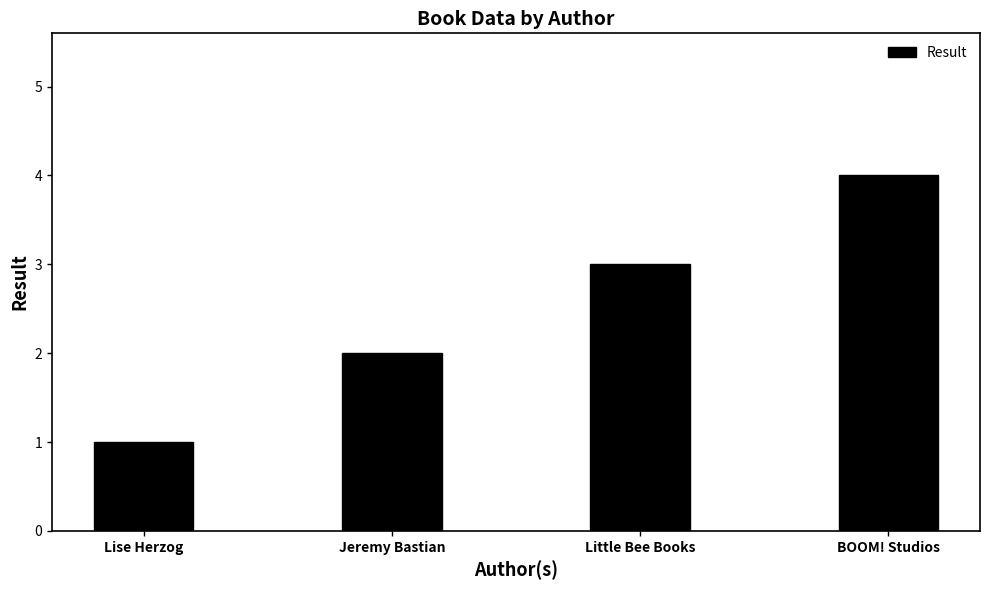

List the labels in order of value, largest first.

BOOM! Studios, Little Bee Books, Jeremy Bastian, Lise Herzog